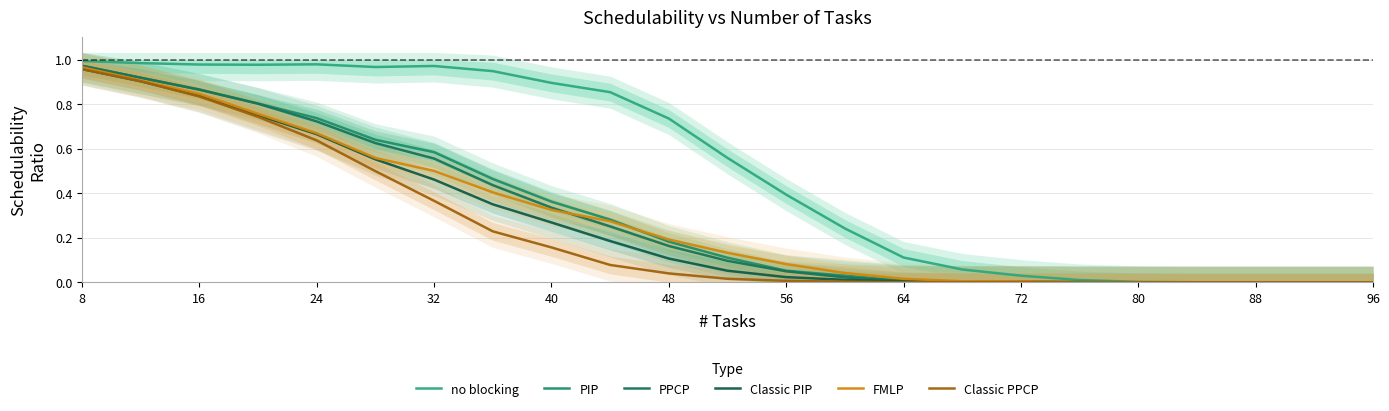

Does the chart have visible grid lines?

Yes